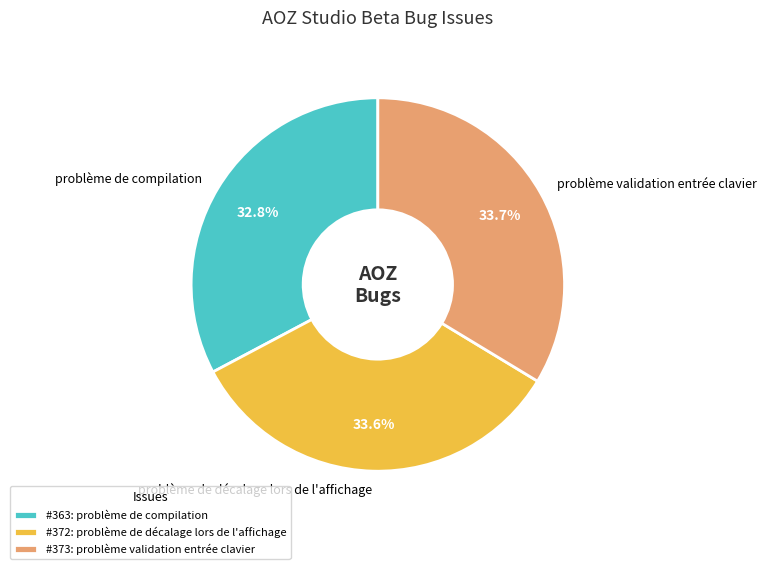

Combined, what portion of the pie is problème de décalage lors de l'affichage and problème de compilation?

66.3%